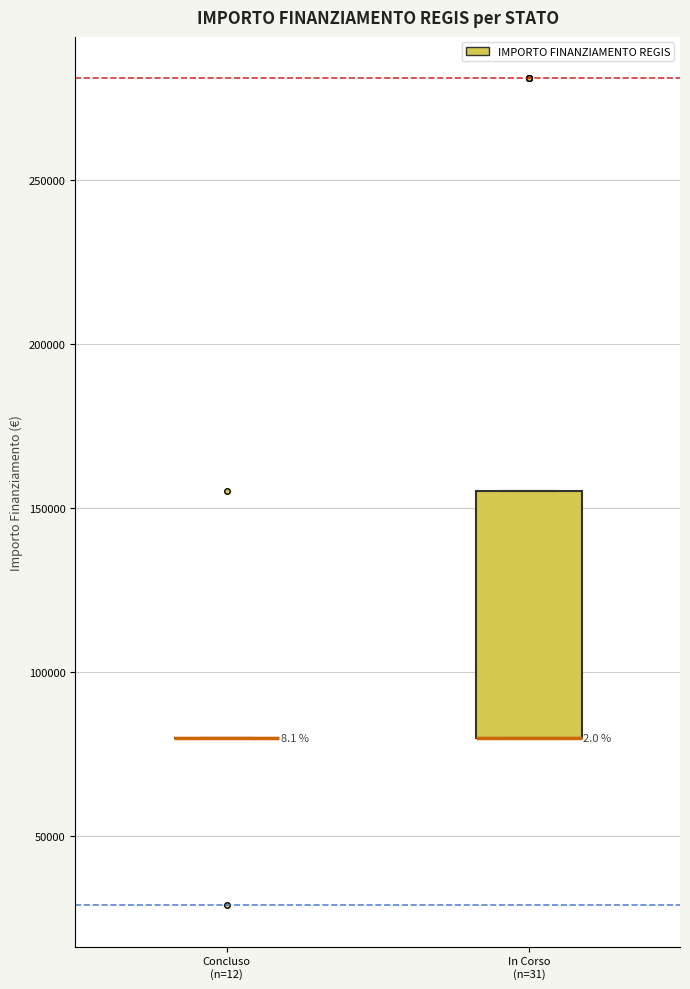

Which box is the tallest, from its lower edge to its upper edge?

In Corso (n=31)